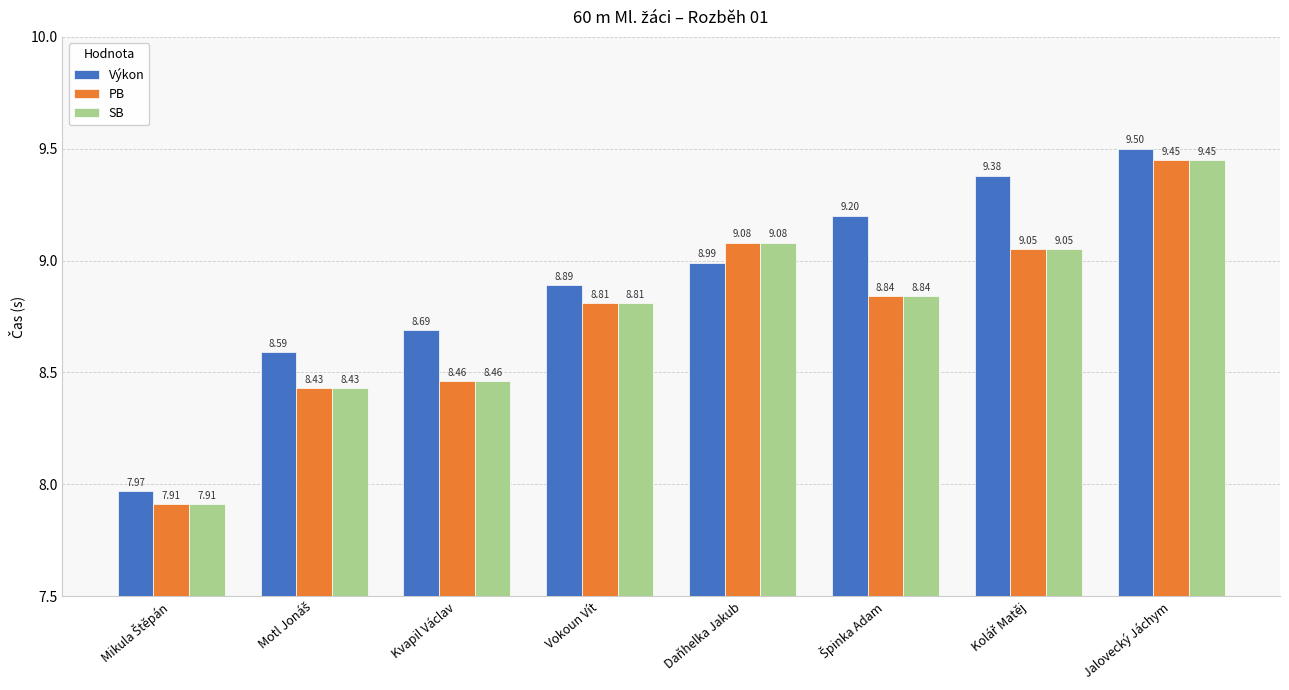

How many groups of bars are there?

8